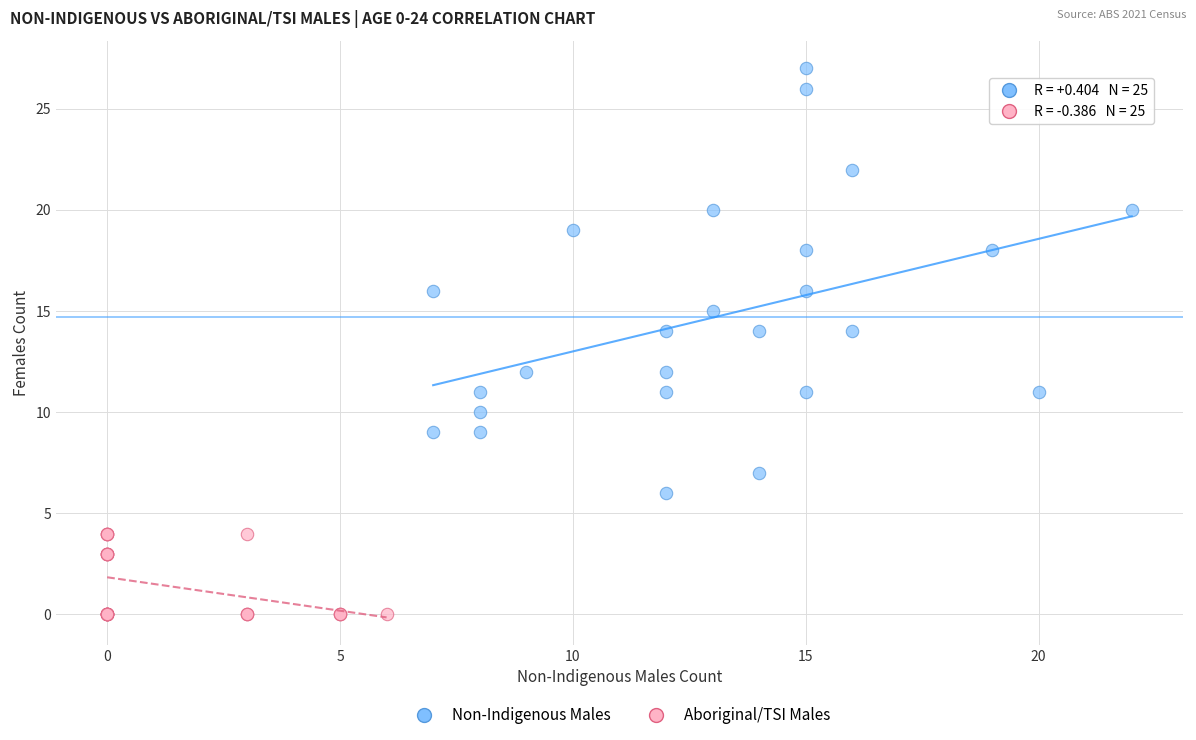

Which series has the largest Y range (max minus min)?

Non-Indigenous Males